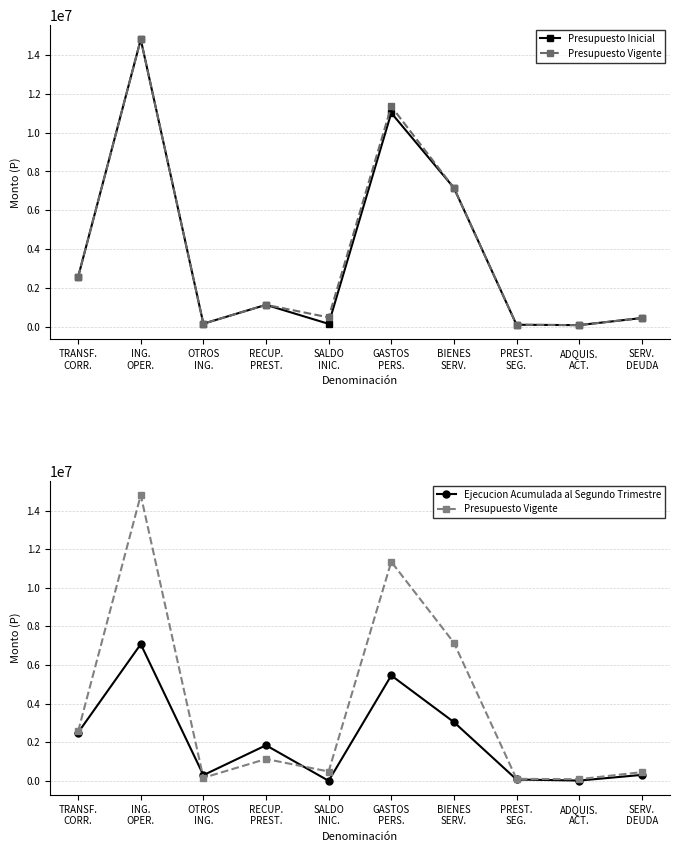

What is the value of the Ejecucion Acumulada al Segundo Trimestre point at the 3rd from the left?

295946